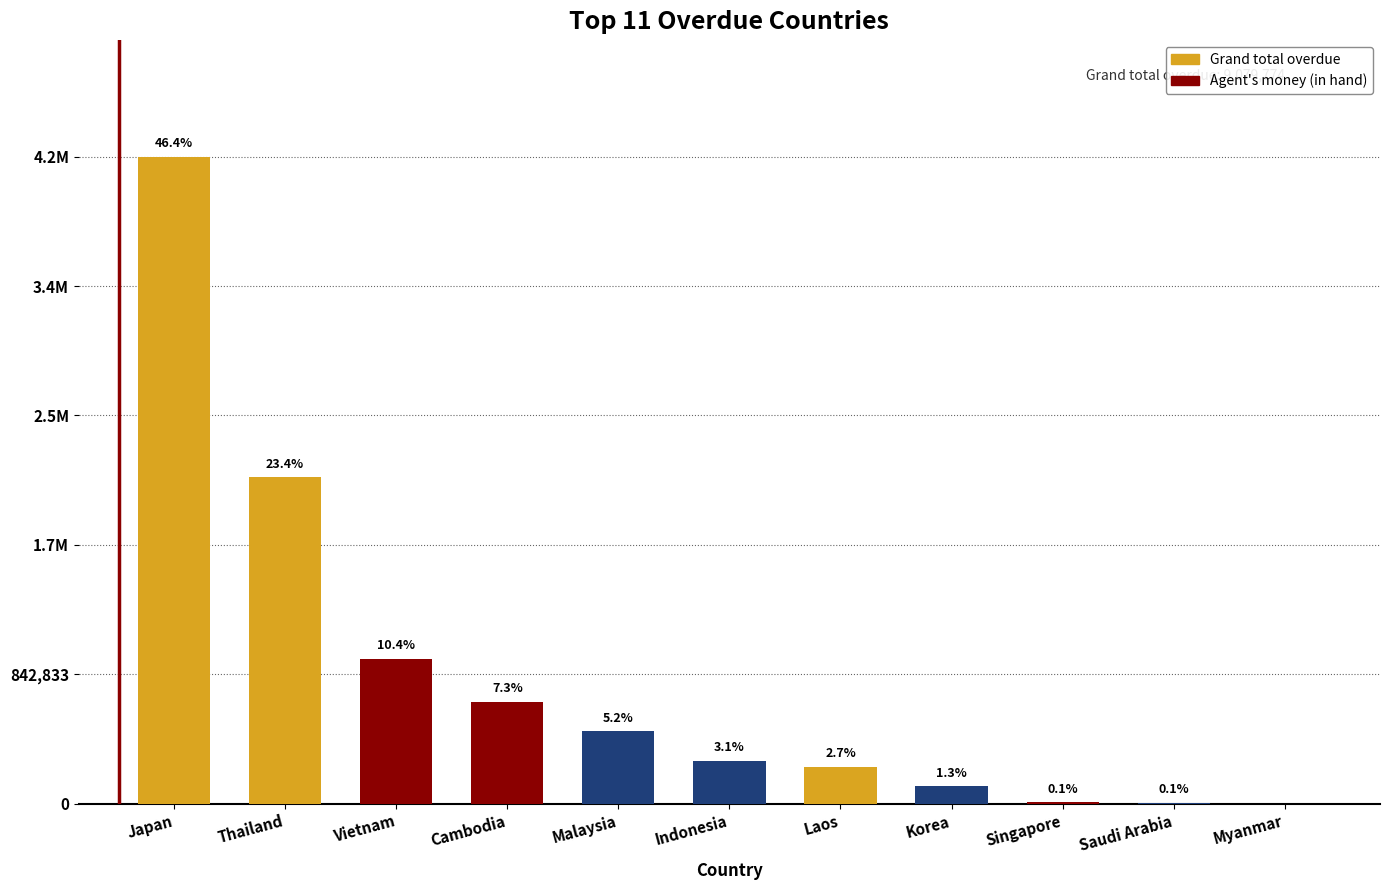

List the labels in order of value, largest first.

Japan, Thailand, Vietnam, Cambodia, Malaysia, Indonesia, Laos, Korea, Singapore, Saudi Arabia, Myanmar